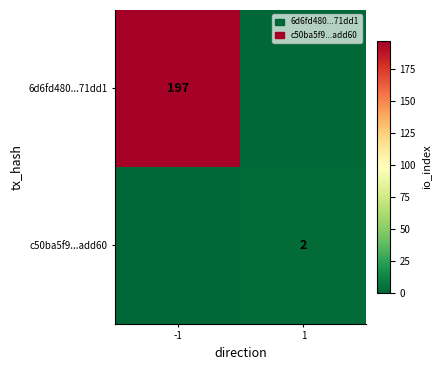

True or false: 6d6fd480...71dd1 has a value of 197 at -1.

True